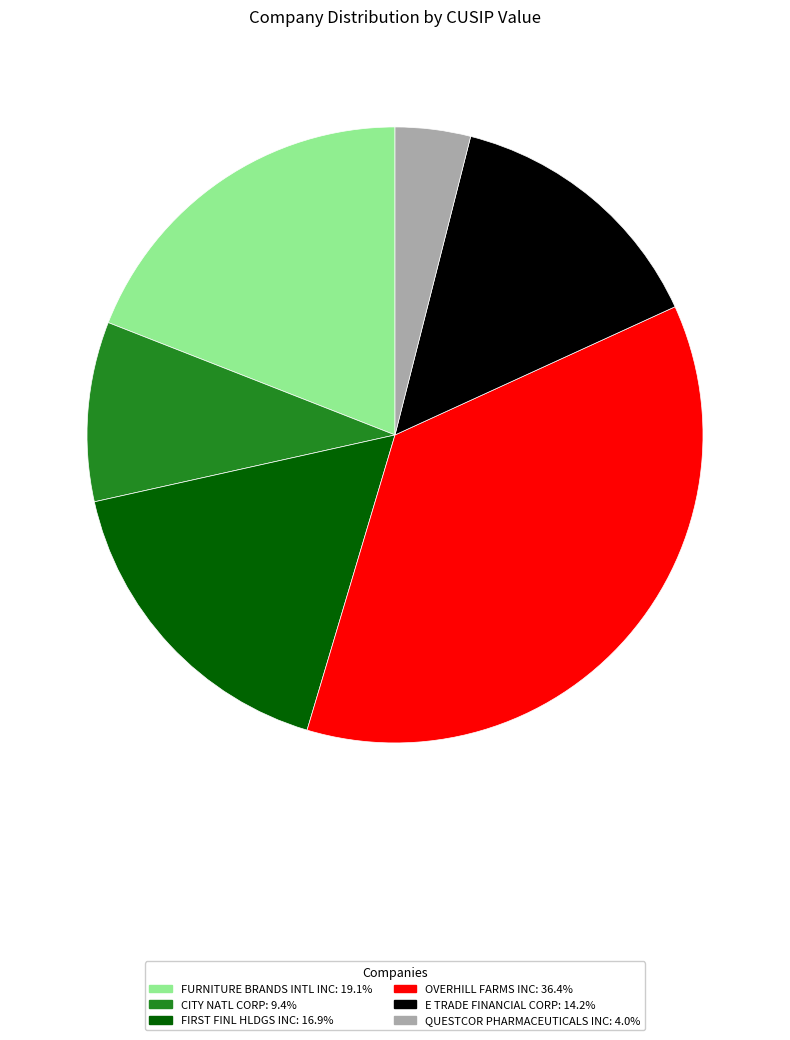

Between FURNITURE BRANDS INTL INC and E TRADE FINANCIAL CORP, which is larger?

FURNITURE BRANDS INTL INC